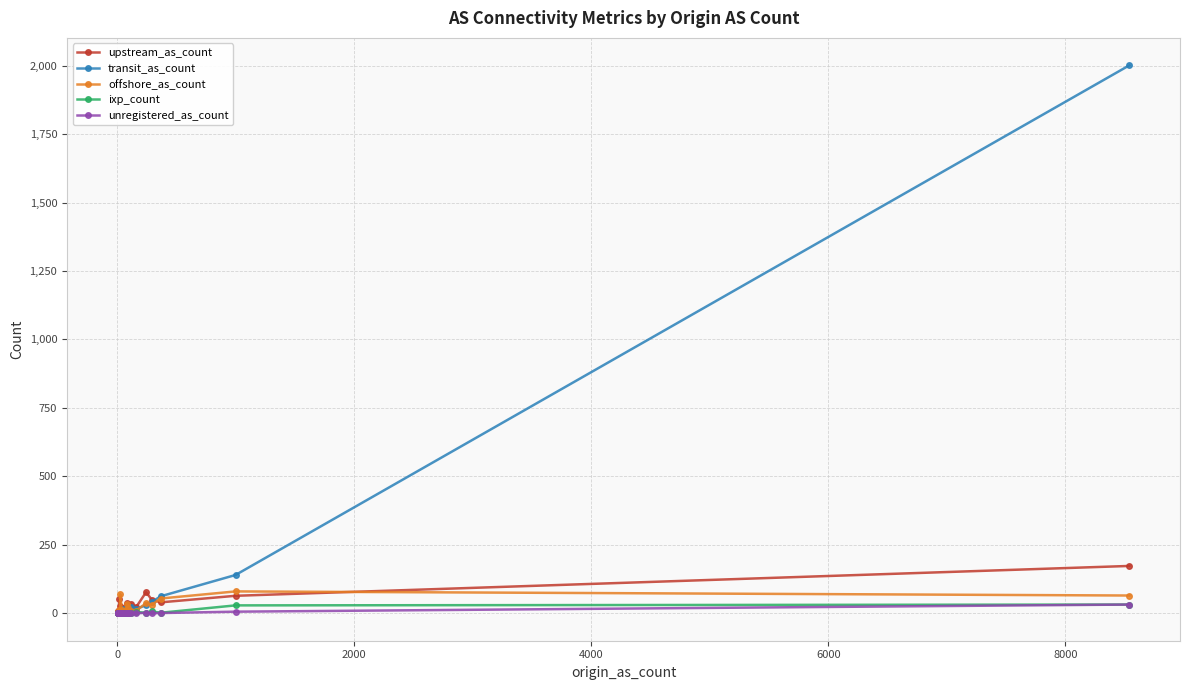

True or false: unregistered_as_count and upstream_as_count intersect in this chart.

False